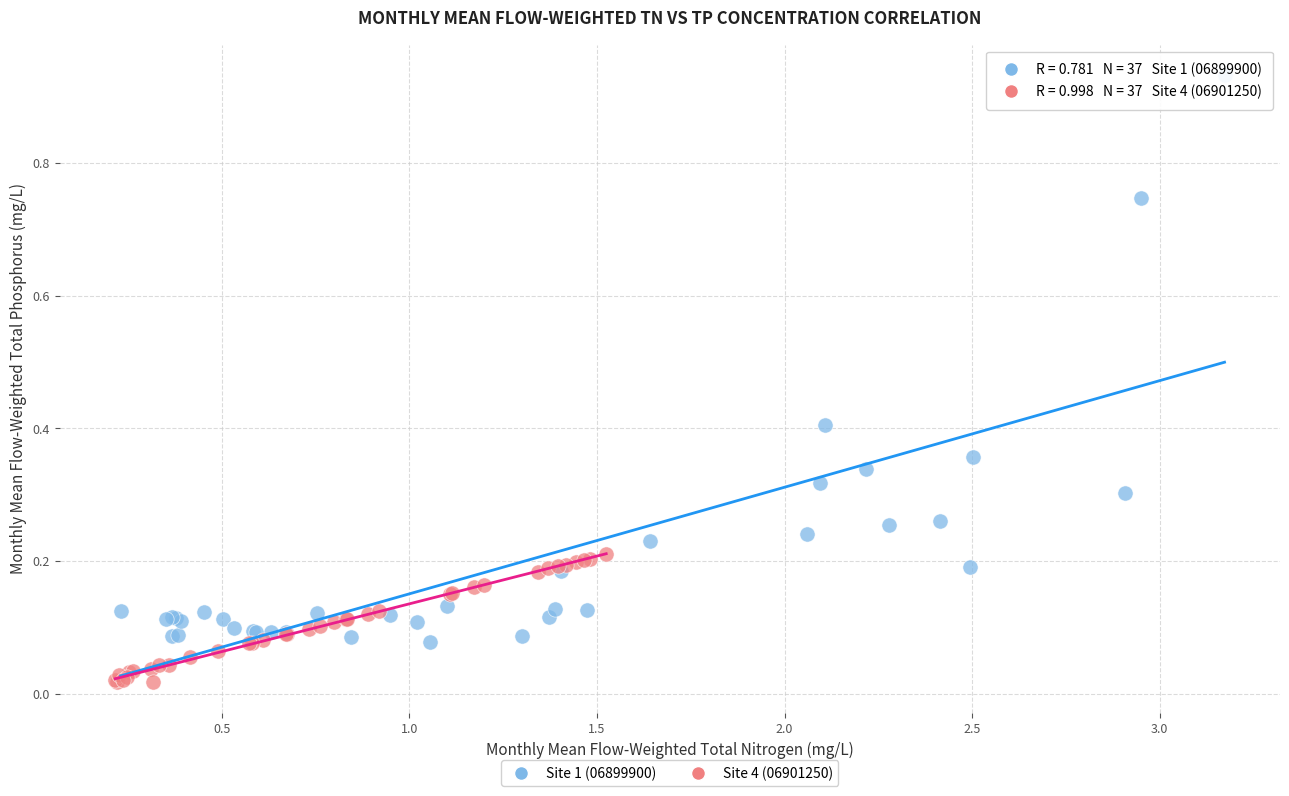

Which series contains the highest Y value?

Site 1 (06899900)